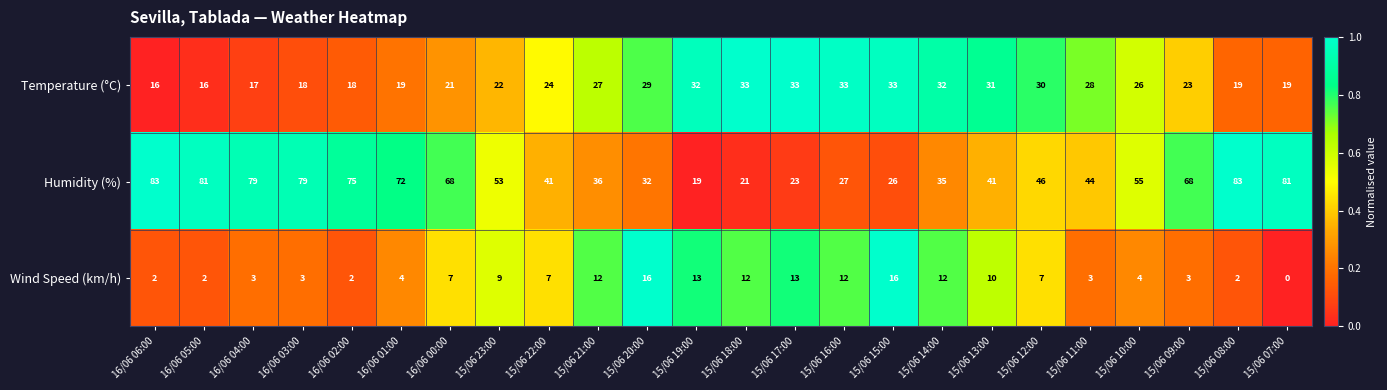

Which series changed the most between 16/06 01:00 and 15/06 18:00?

Humidity (%)